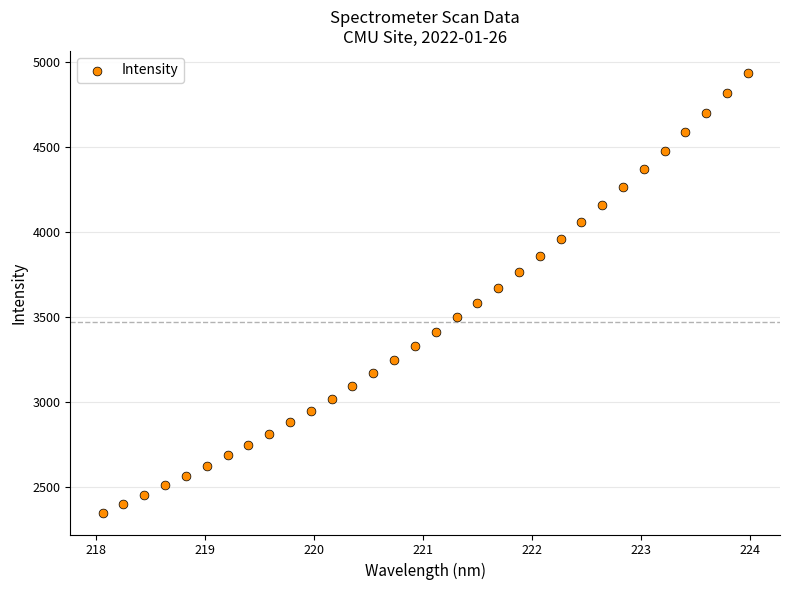

What is the range of X values (max minus min)?

5.9